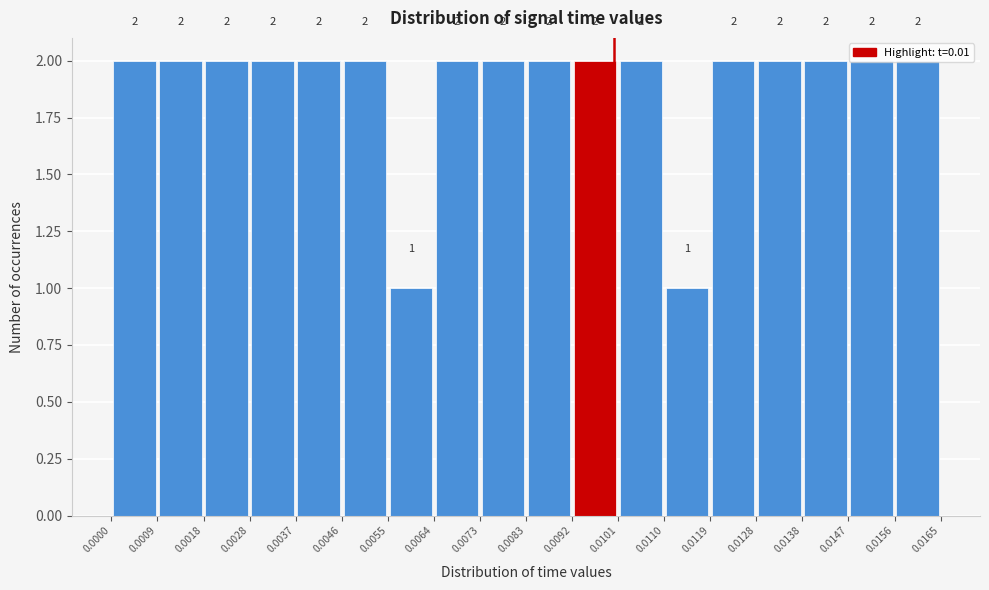

How tall is the bar that spans 0.0138 to 0.0147 on the x-axis?

2